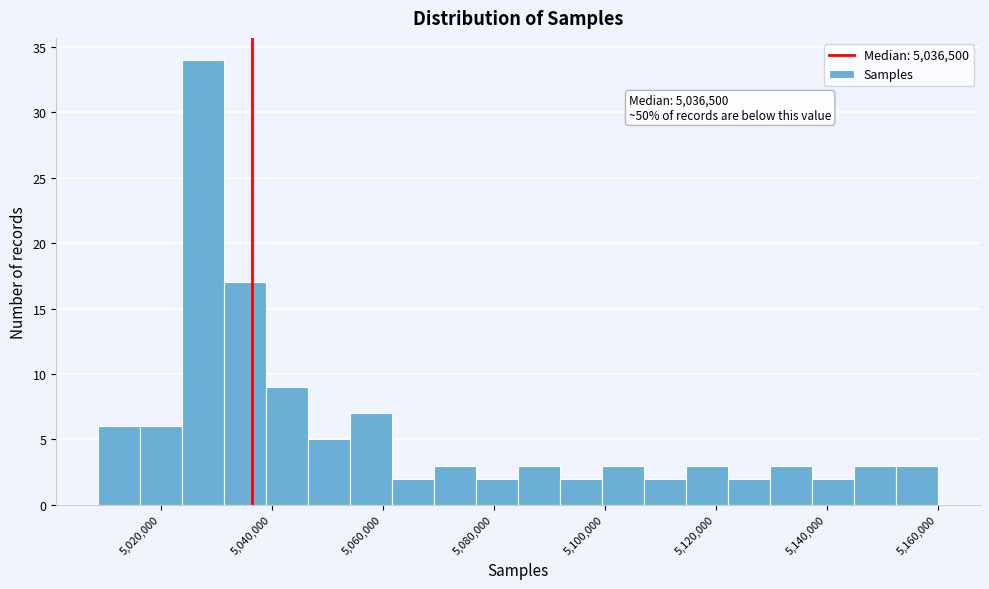

Read against the x-axis, roughly where is the centre of the tallest bar?

5028000